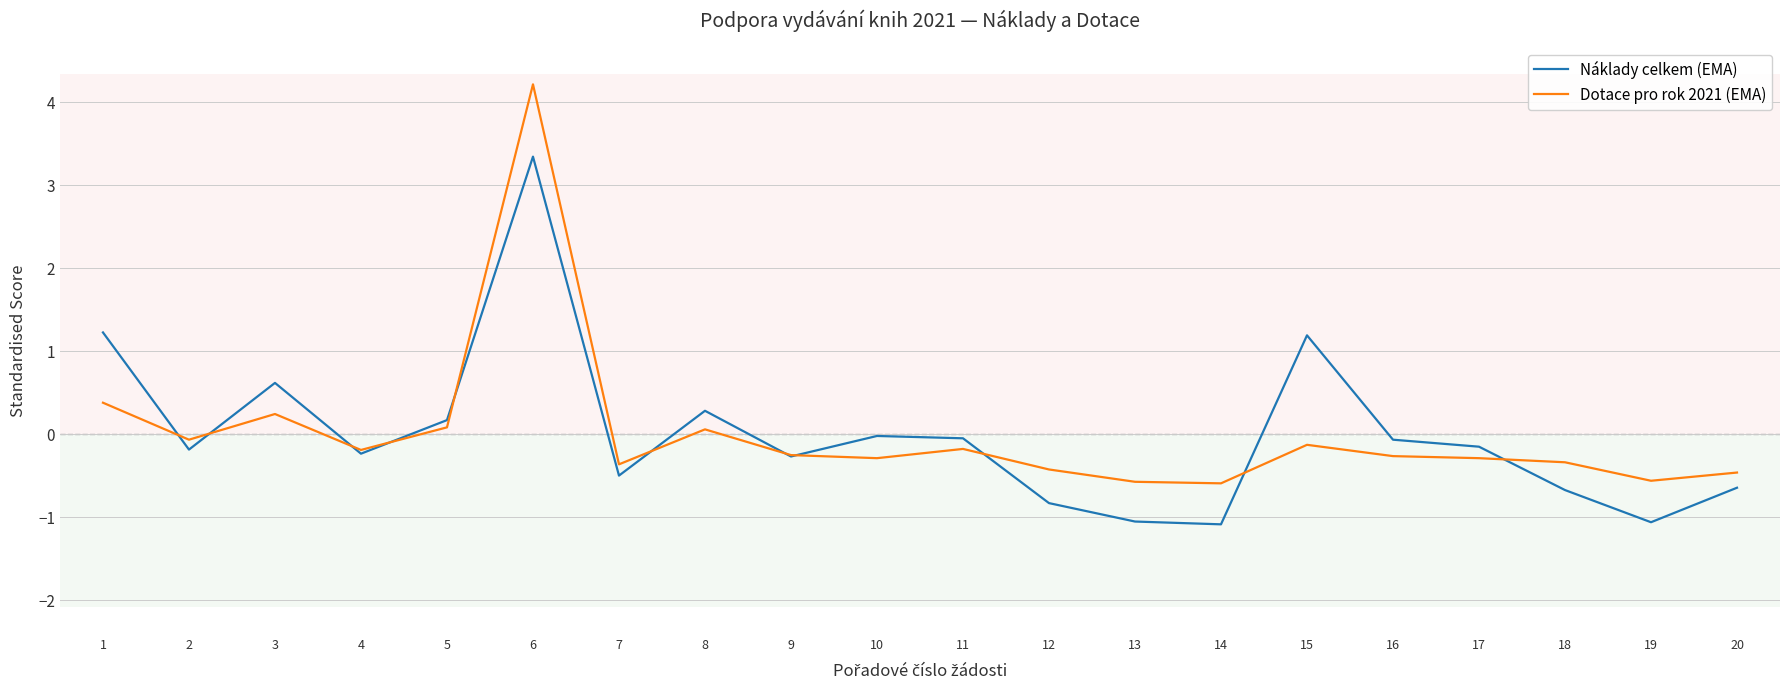

Which series changed the most between 15 and 19?

Náklady celkem (EMA)